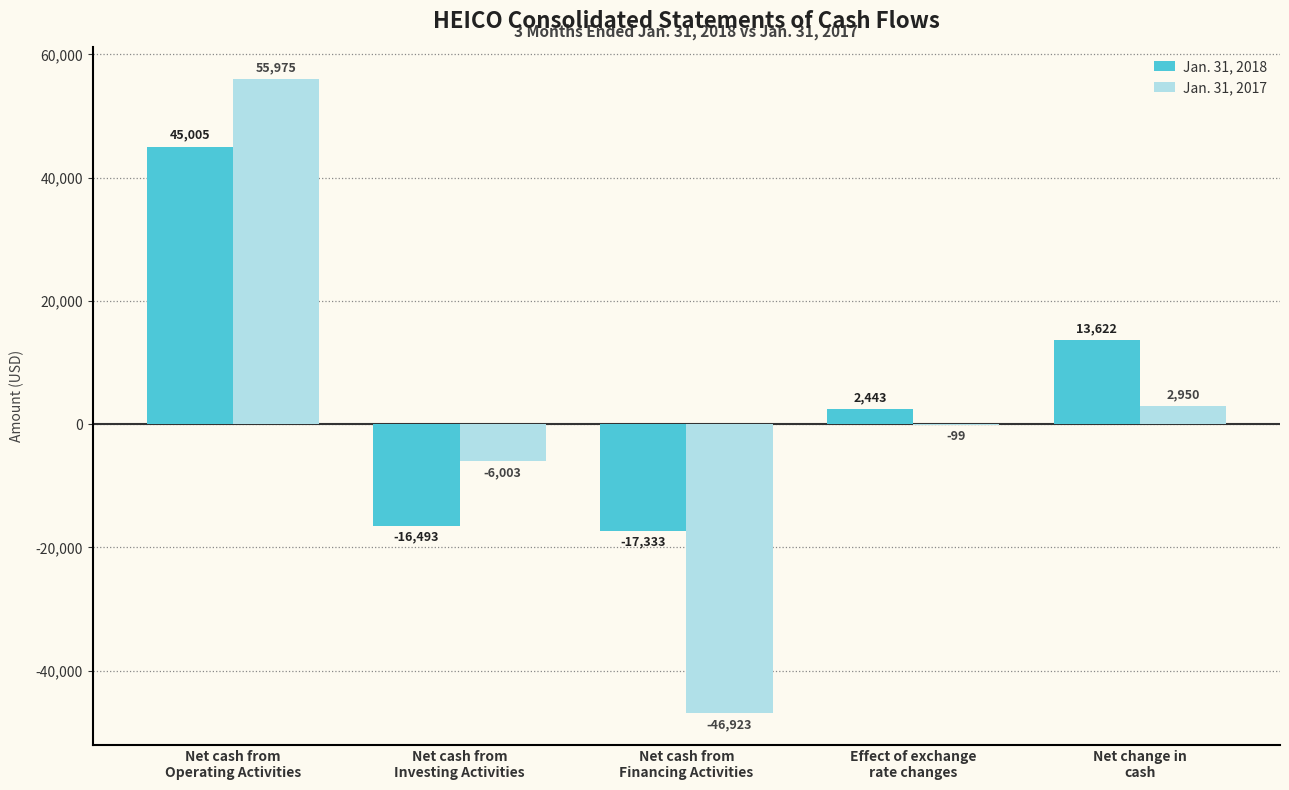

Reading left to right, list all the values displayed in this chart.

Jan. 31, 2018: Net cash from
Operating Activities=45005	Net cash from
Investing Activities=-16493	Net cash from
Financing Activities=-17333	Effect of exchange
rate changes=2443	Net change in
cash=13622
Jan. 31, 2017: Net cash from
Operating Activities=55975	Net cash from
Investing Activities=-6003	Net cash from
Financing Activities=-46923	Effect of exchange
rate changes=-99	Net change in
cash=2950